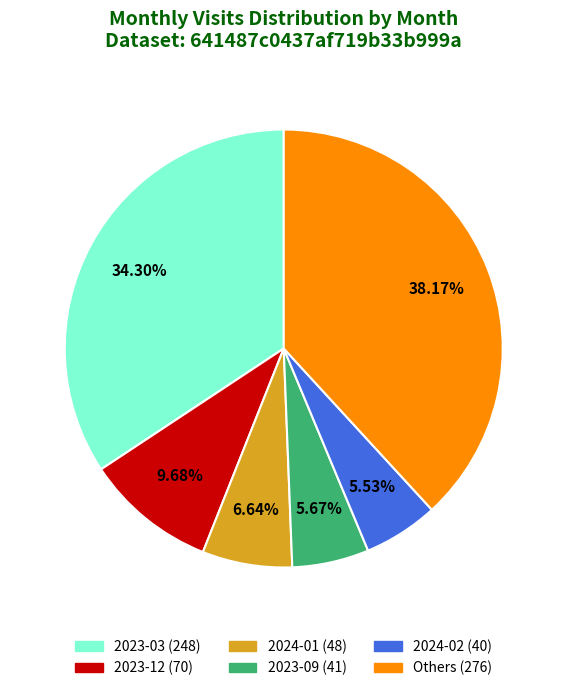

Count the number of slices in the pie.

6